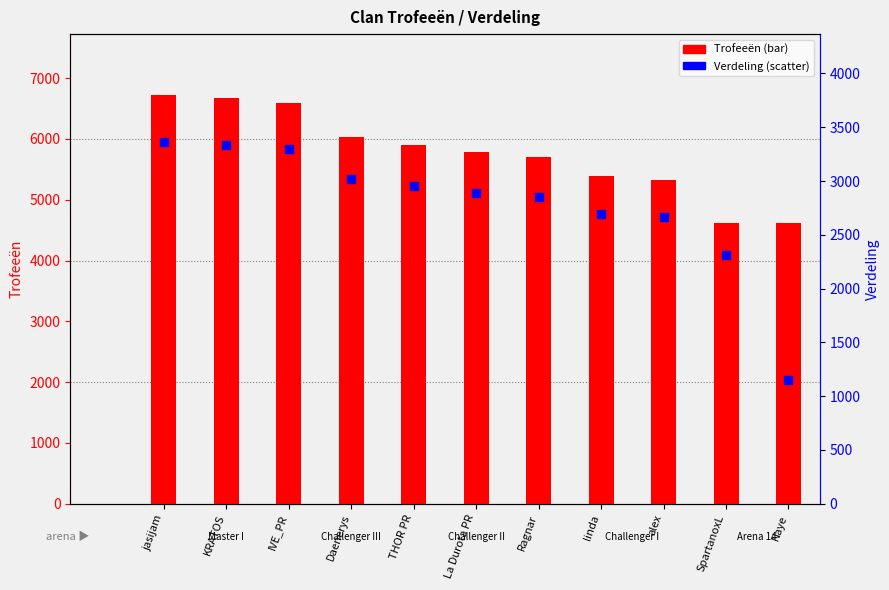

What is the change in value from linda to SpartanoxL?

-386